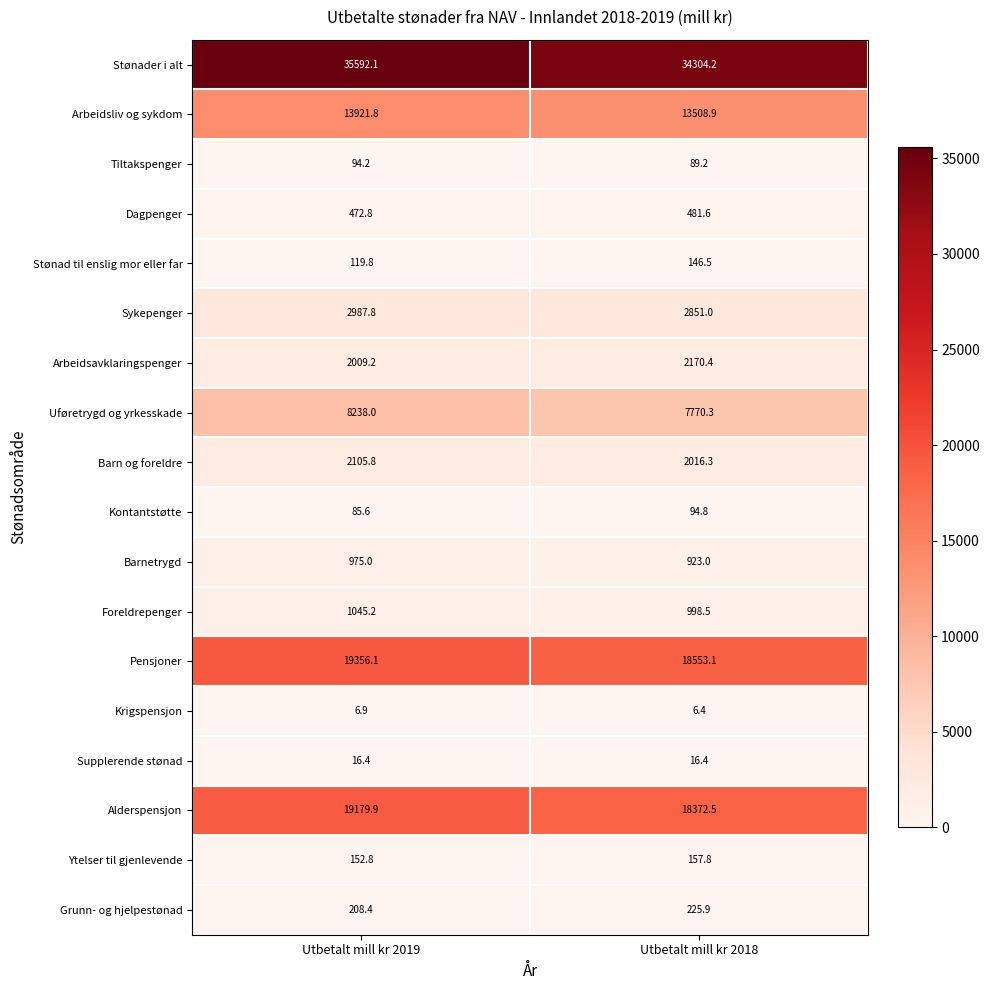

Where is Stønad til enslig mor eller far nearest to the value 133?

Utbetalt mill kr 2019